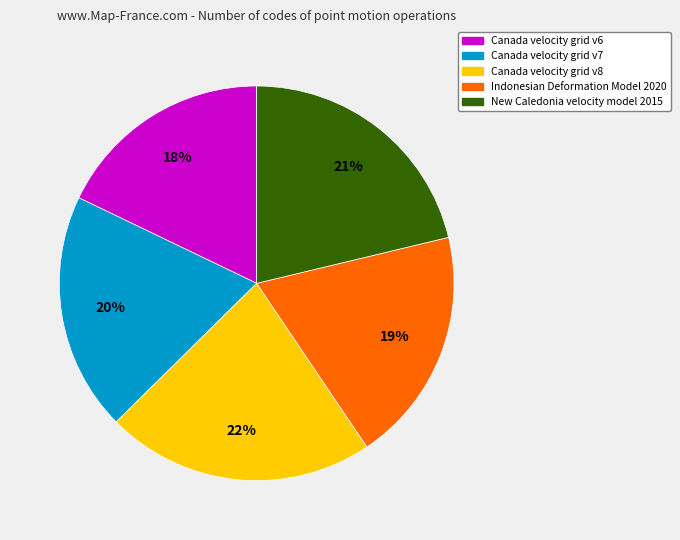

To the nearest percent, what is the difference between the largest and smallest slice percentages?

4%